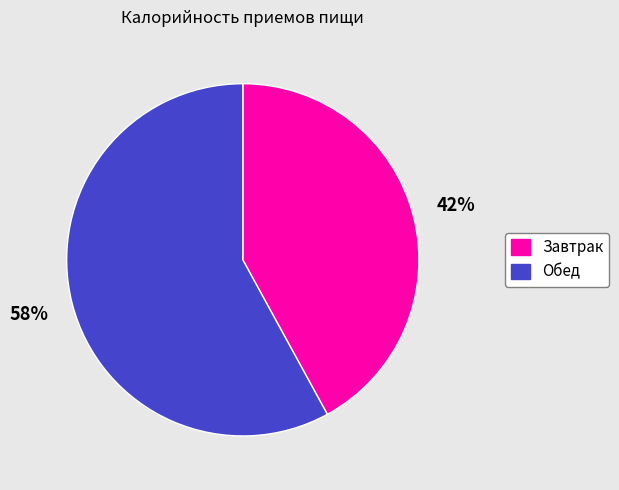

To the nearest percent, what portion does Завтрак represent?

42%